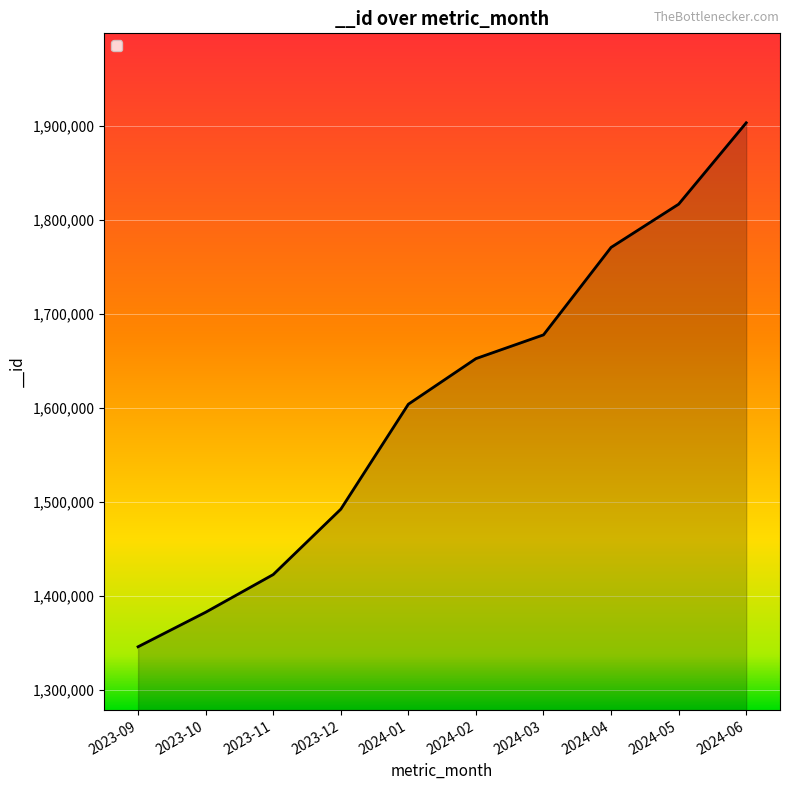

List the labels in order of value, largest first.

2024-06, 2024-05, 2024-04, 2024-03, 2024-02, 2024-01, 2023-12, 2023-11, 2023-10, 2023-09